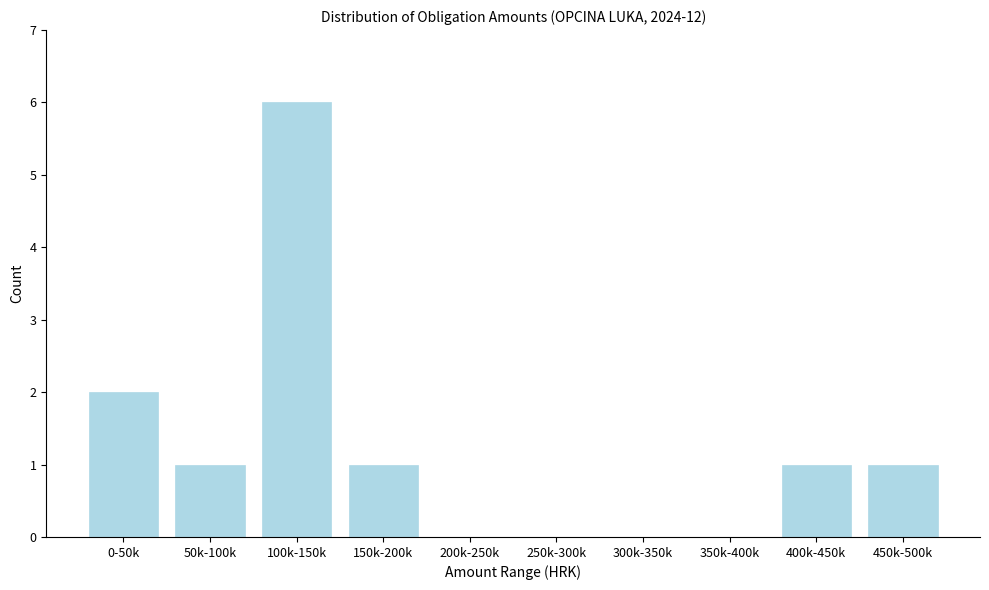

Reading left to right, list all the values displayed in this chart.

0-50k=2	50k-100k=1	100k-150k=6	150k-200k=1	200k-250k=0	250k-300k=0	300k-350k=0	350k-400k=0	400k-450k=1	450k-500k=1